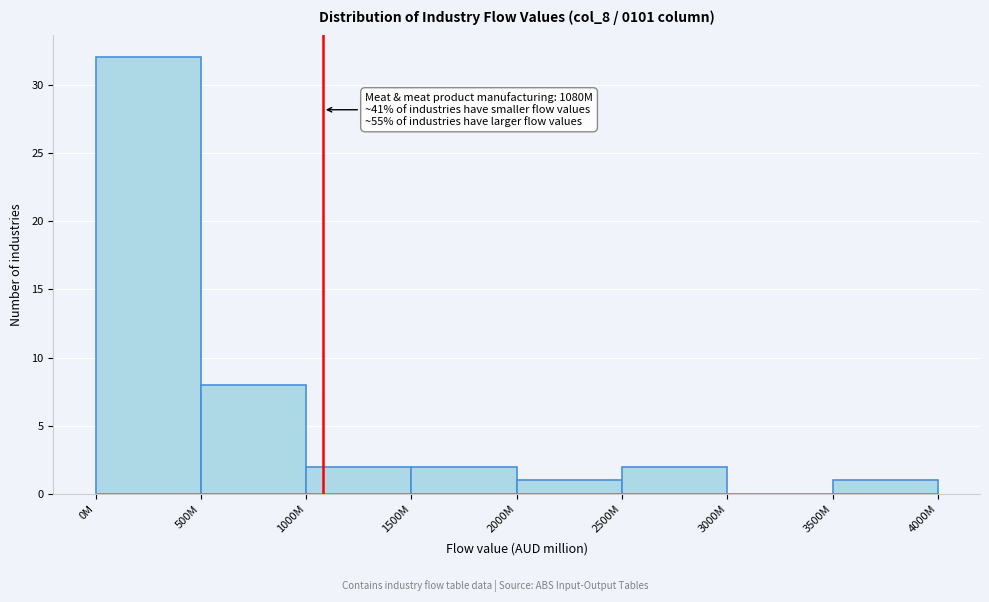

Reading right to left, extract all data points from this chart.

3500M=1	3000M=0	2500M=2	2000M=1	1500M=2	1000M=2	500M=8	0M=32